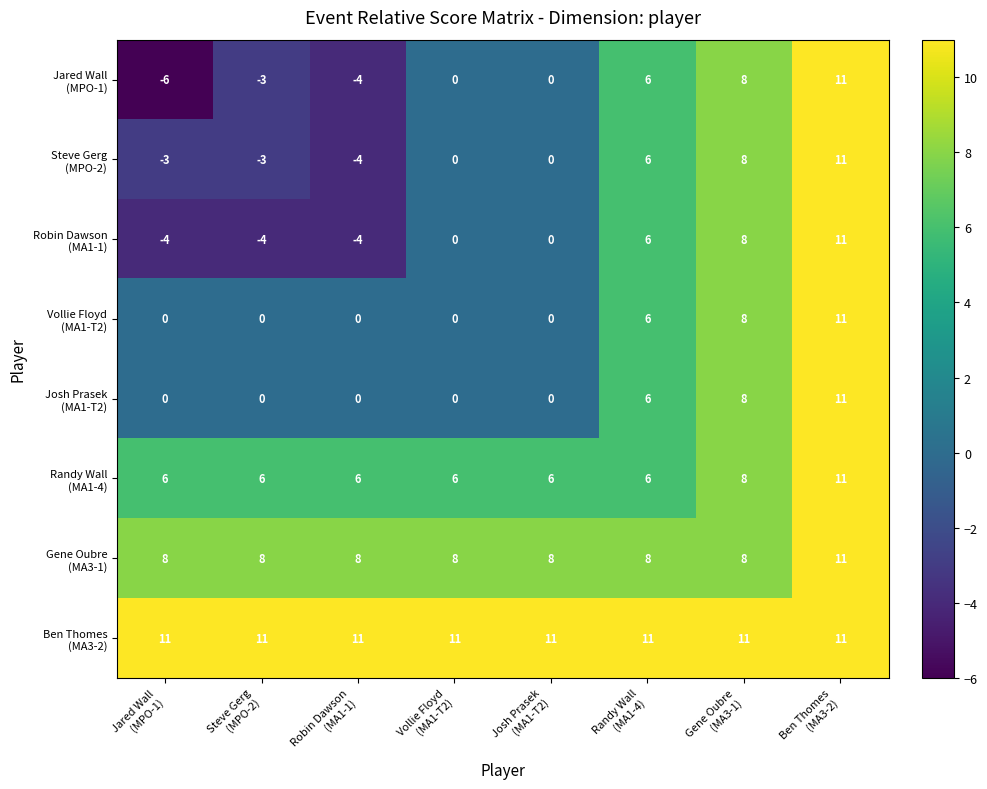

What is the minimum value shown in the chart?

-6